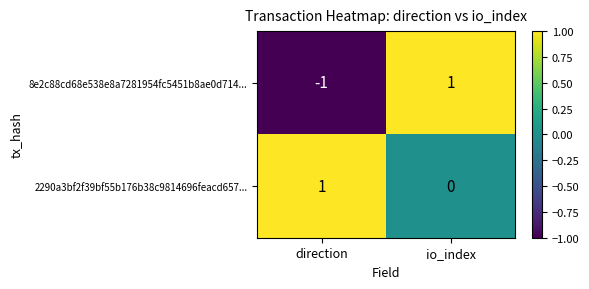

How many series are shown in this chart?

2